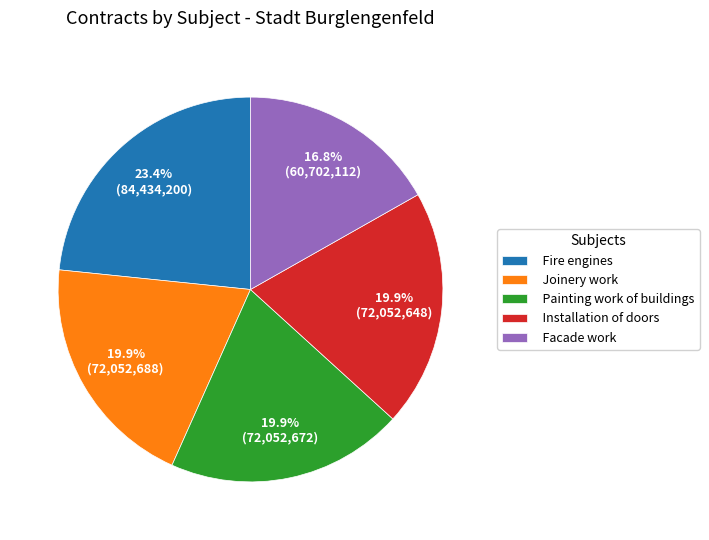

Between Fire engines and Facade work, which is larger?

Fire engines